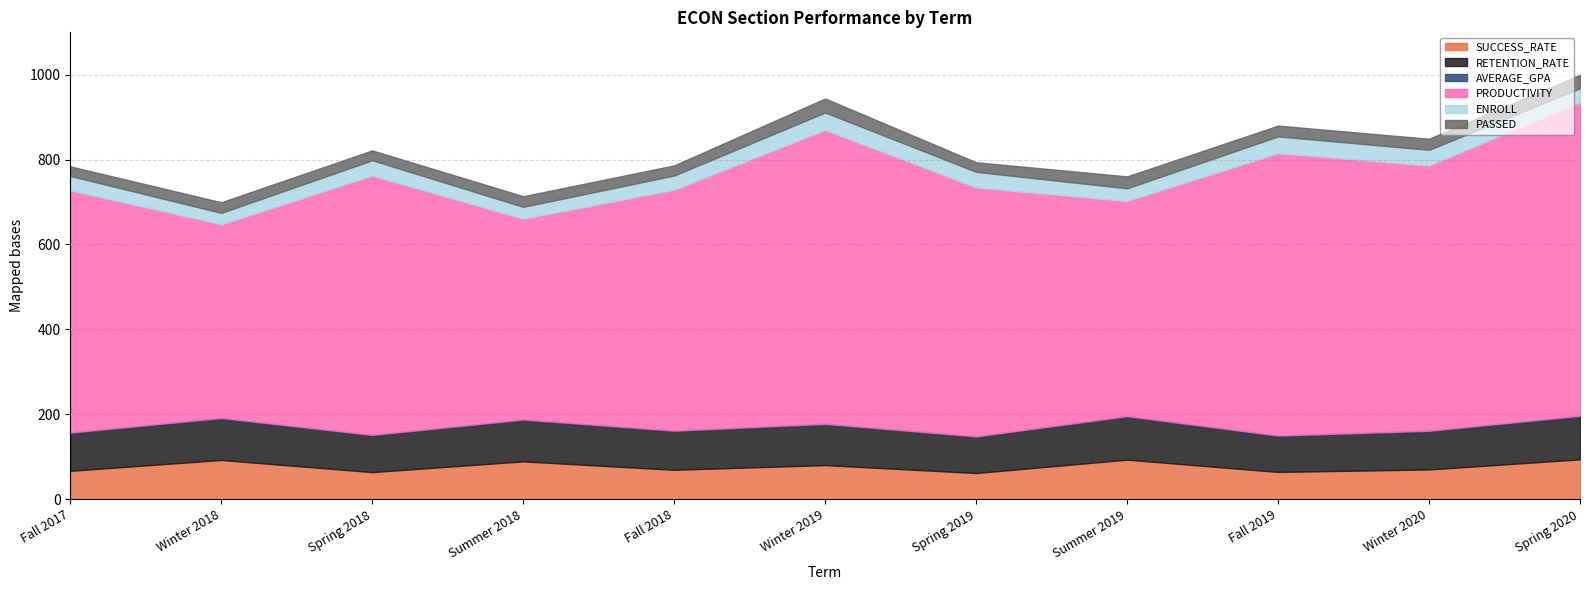

At which label does AVERAGE_GPA first exceed 2?

Winter 2018